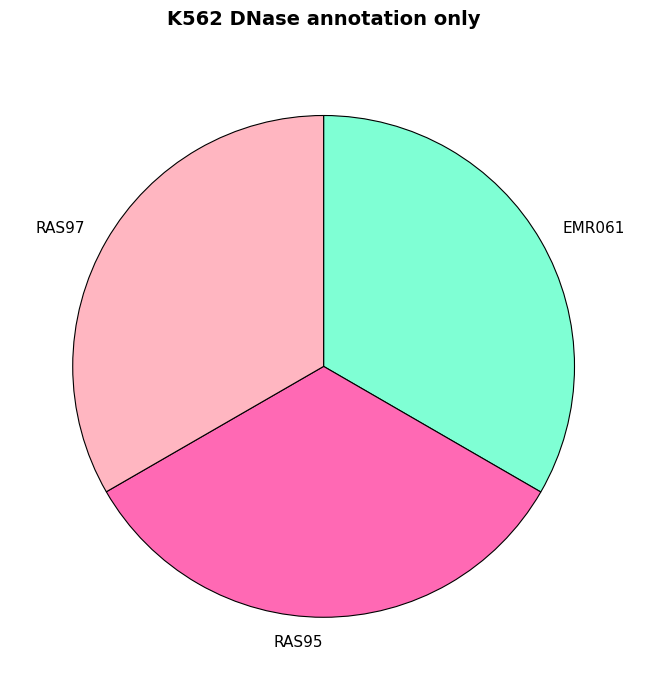

Is the sum of RAS95 and RAS97 greater than half?

Yes